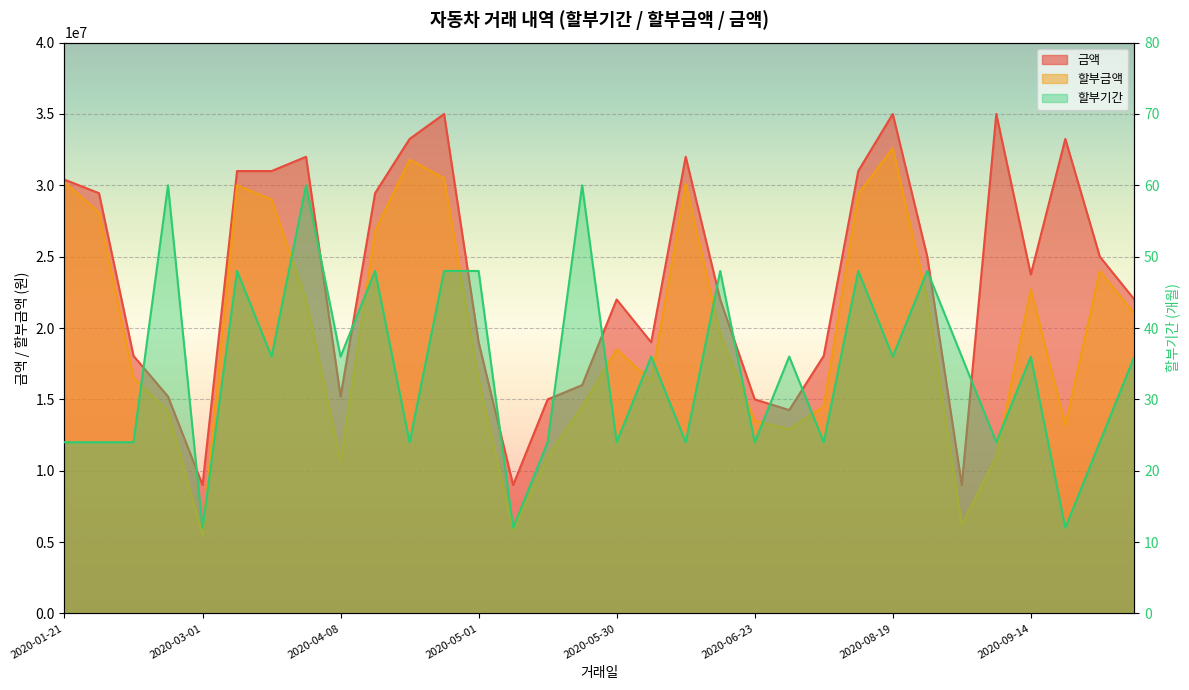

How many data points in 할부금액 are less than 19600000?

16